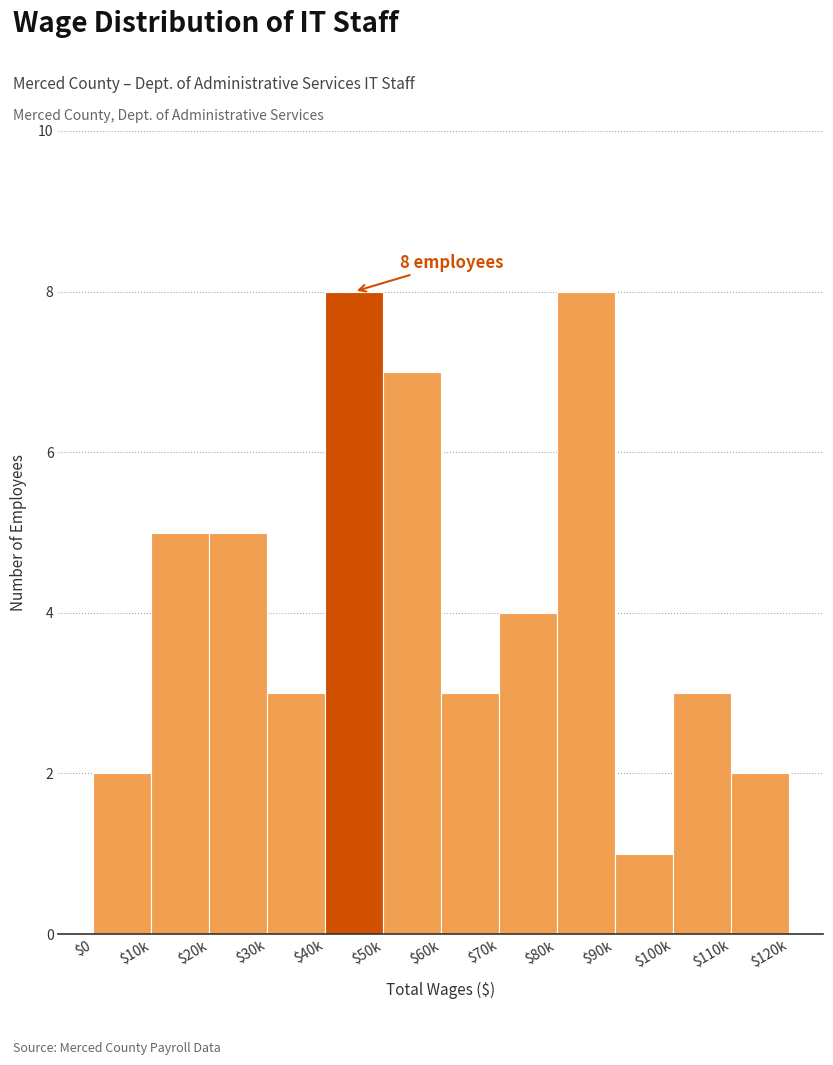

Reading left to right, extract all data points from this chart.

2	5	5	3	8	7	3	4	8	1	3	2